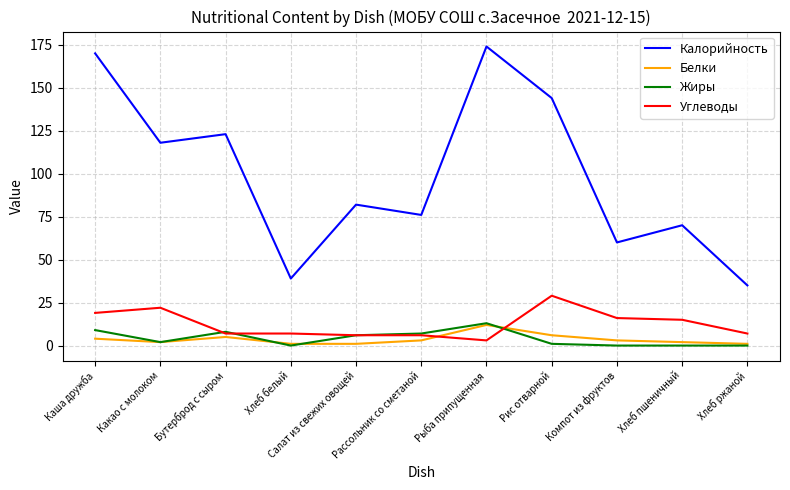

True or false: Калорийность has a value of 119 at Рассольник со сметаной.

False